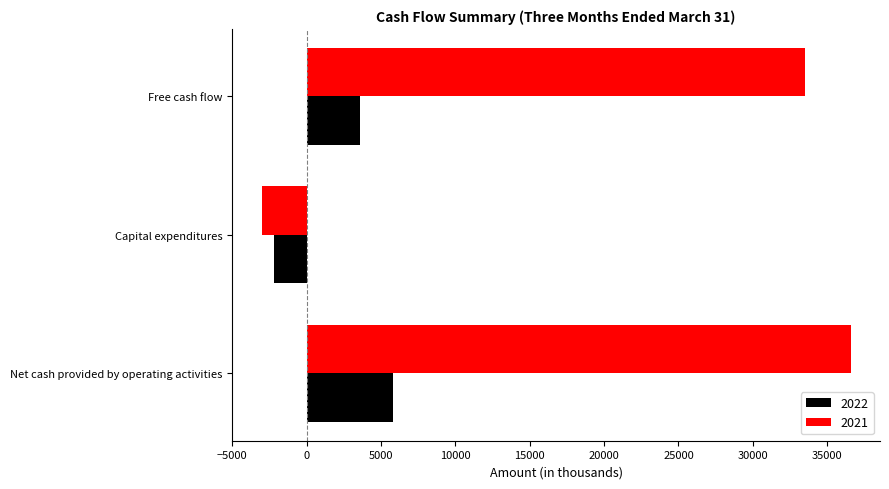

How many distinct data groups are displayed?

2